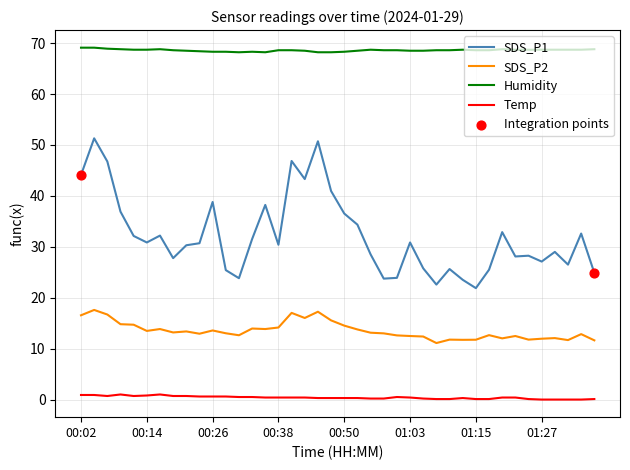

True or false: SDS_P1 and SDS_P2 cross at least once.

False